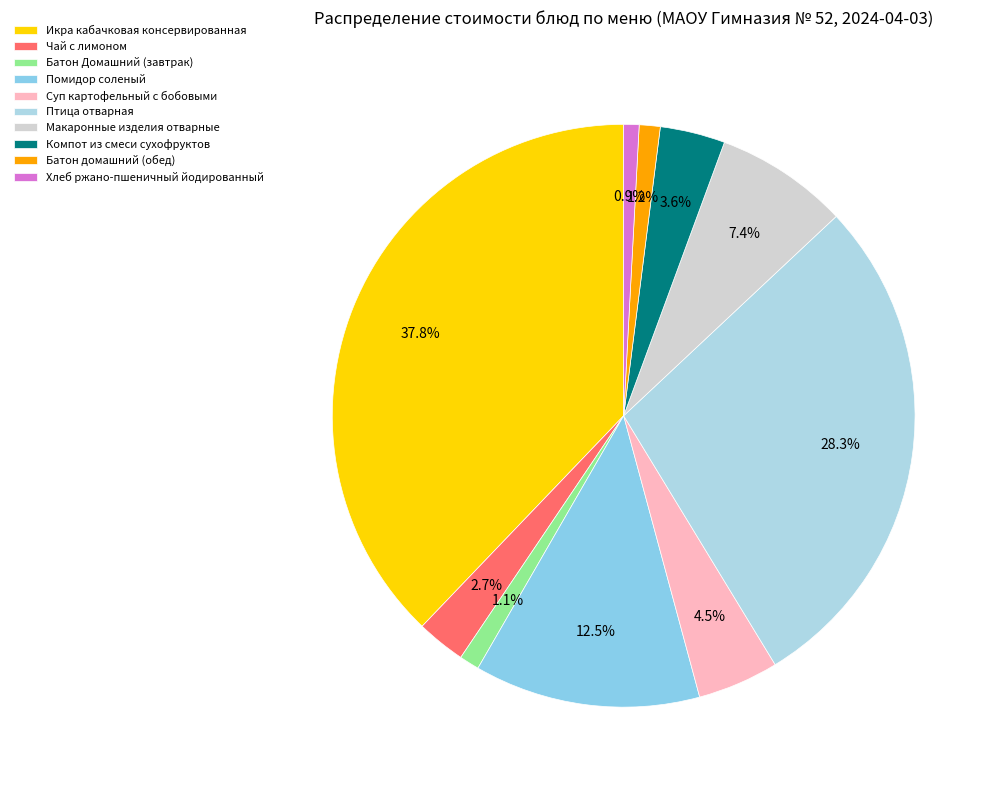

What percentage is the Компот из смеси сухофруктов slice, to the nearest percent?

4%